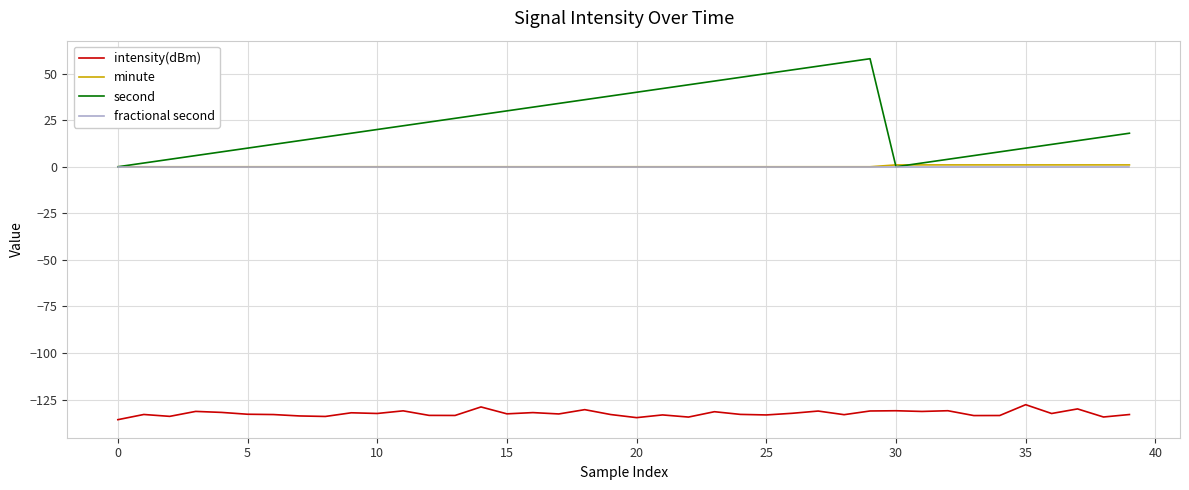

What is the average value of the intensity(dBm) series?

-132.4